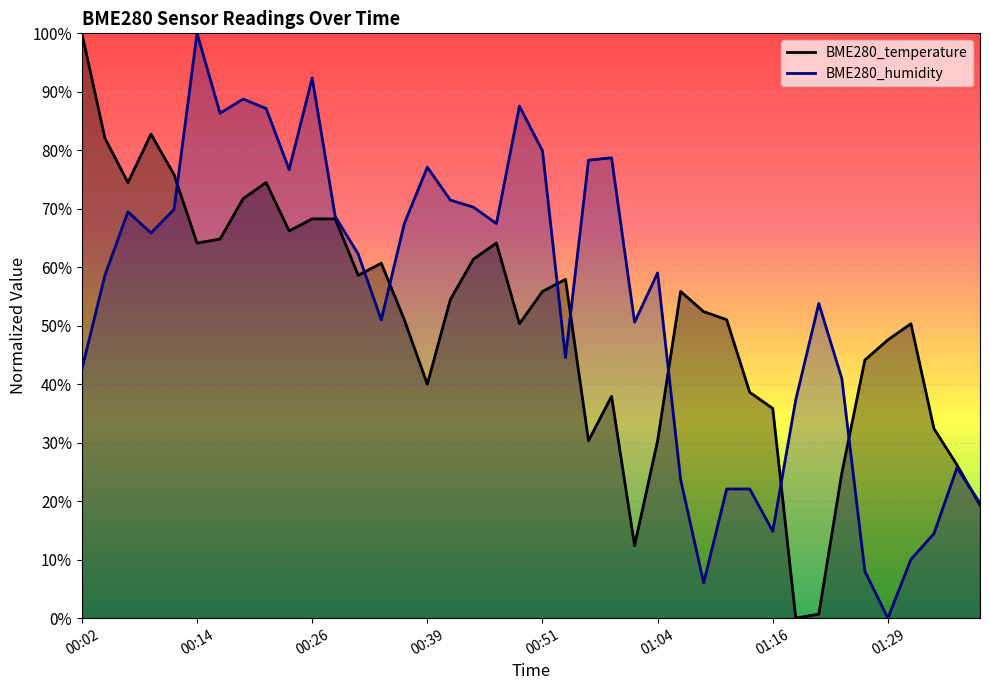

At 00:12, list the series in order from largest to smallest.

BME280_temperature, BME280_humidity